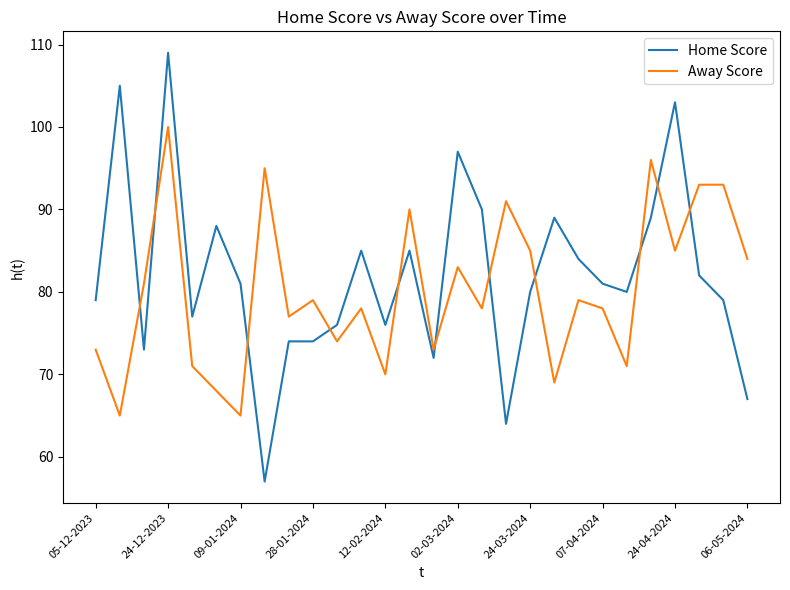

What is the highest value of the Away Score series?

100